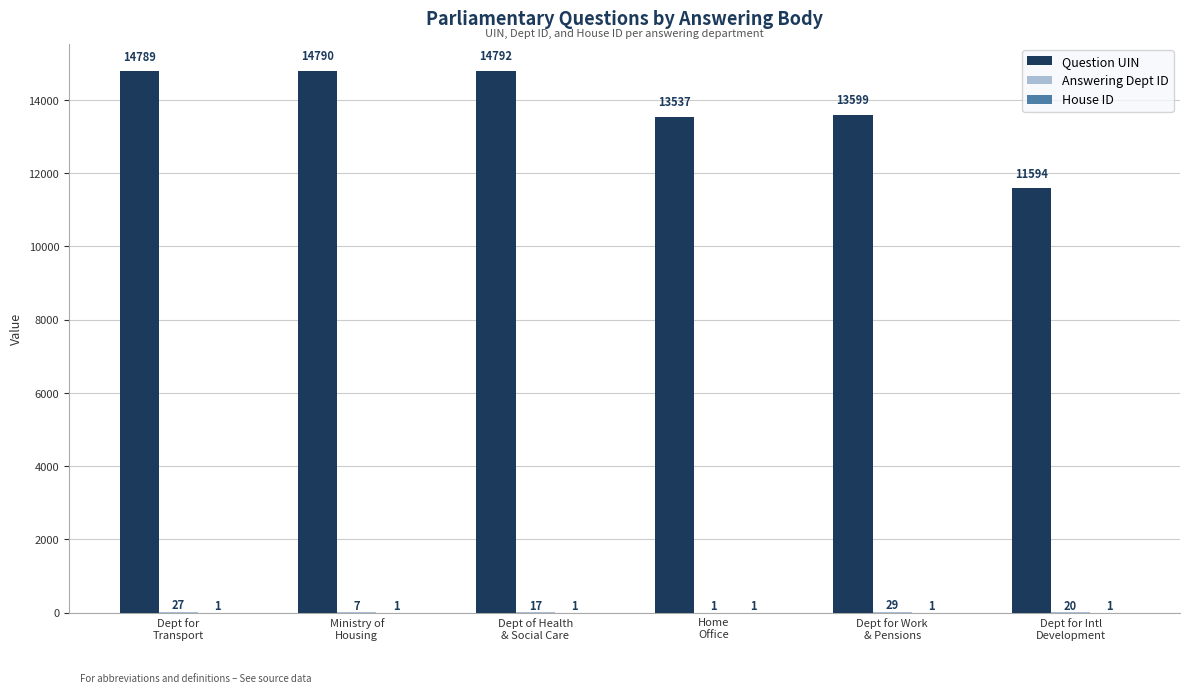

What is the highest value of the Question UIN series?

14792